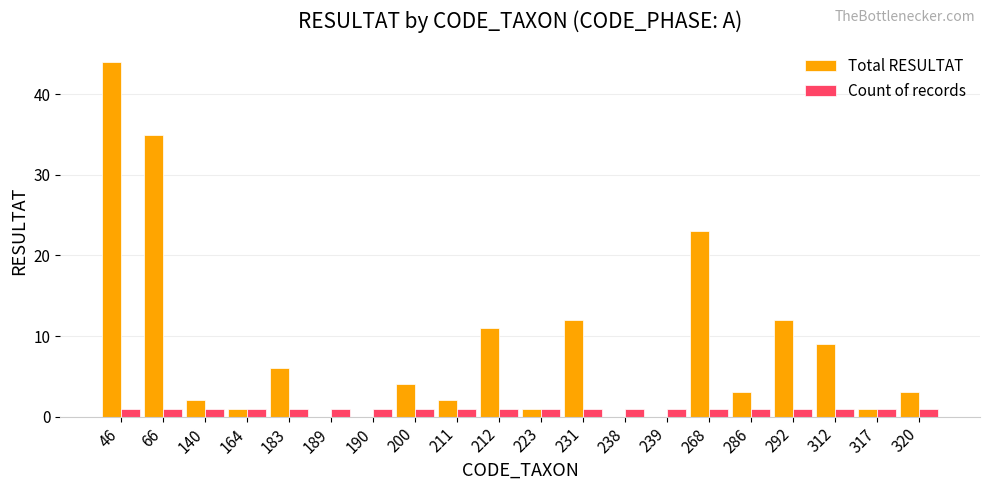

What are all the series names shown in the legend?

Total RESULTAT, Count of records